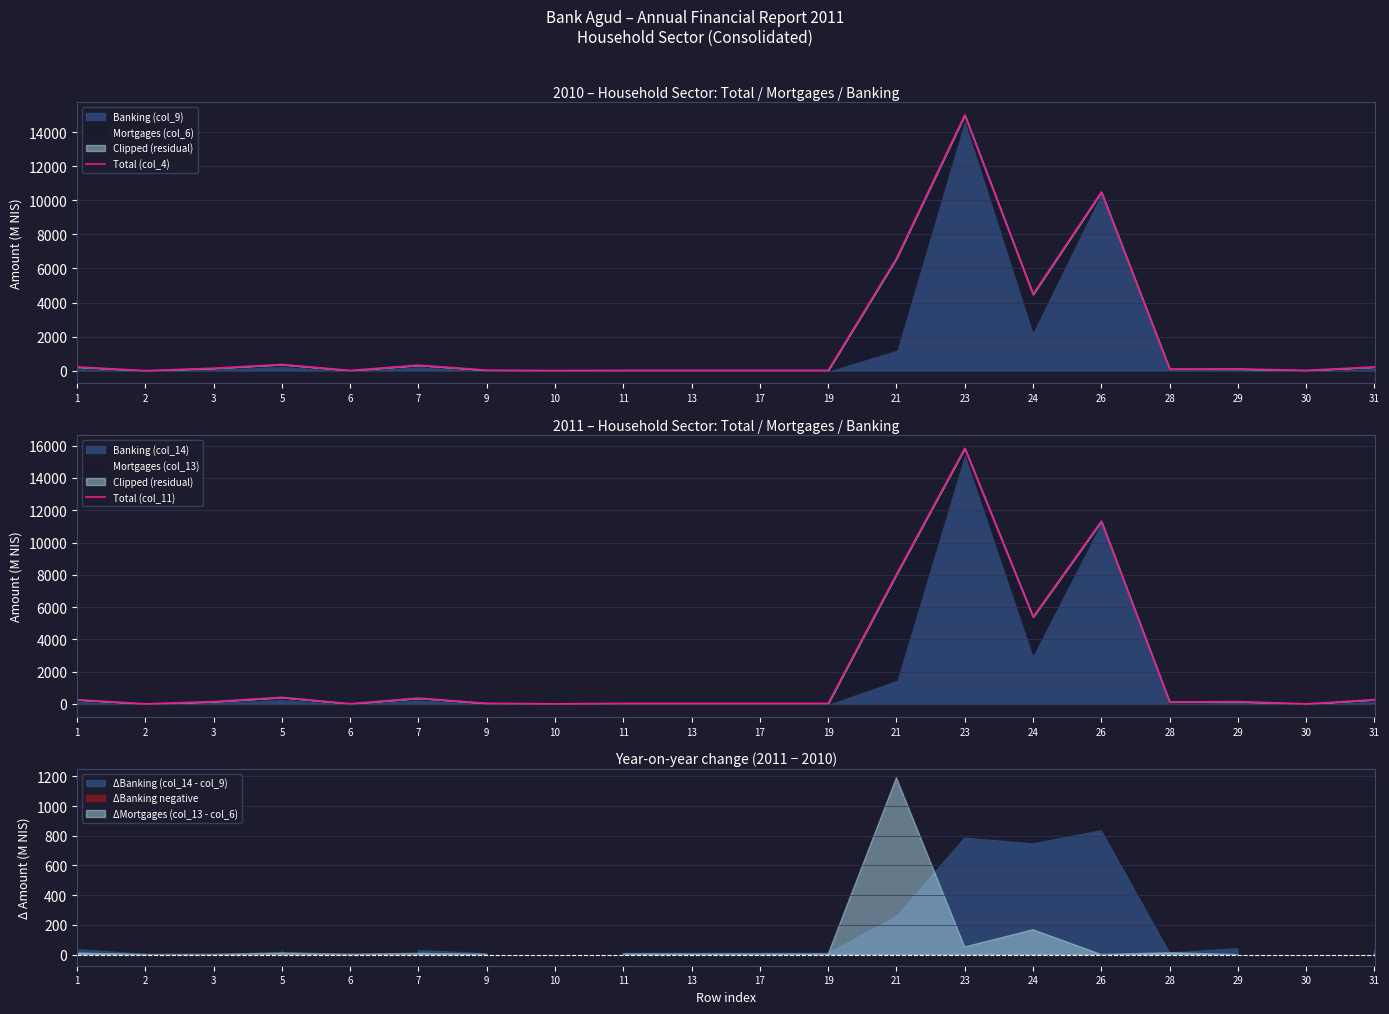

What is the sum of all Total (col_4) values?

38183